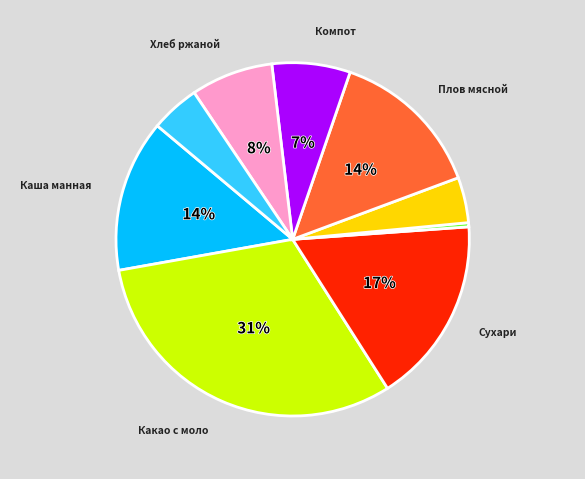

Is there any slice that represents more than half of the pie?

No